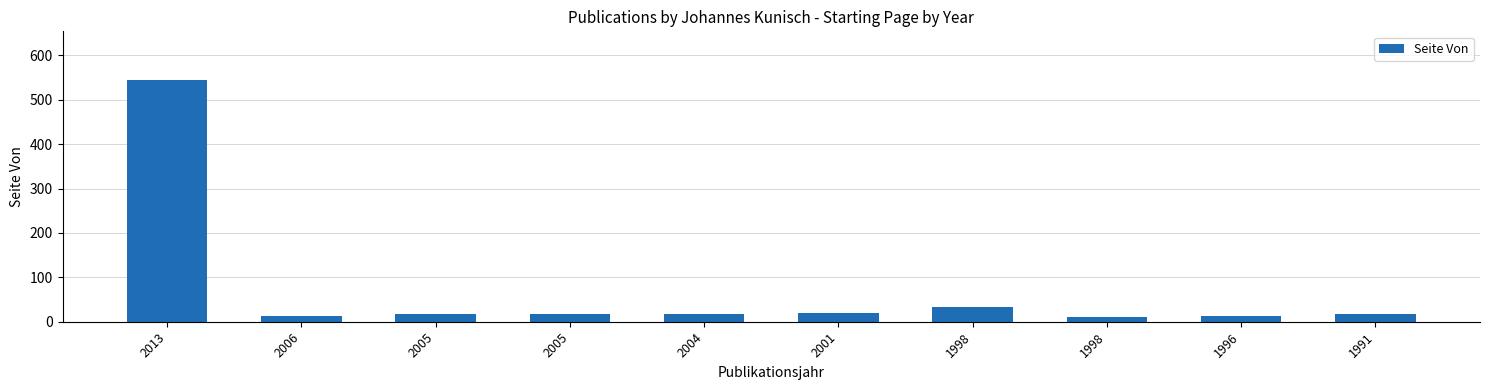

What is the sum of all values?

702